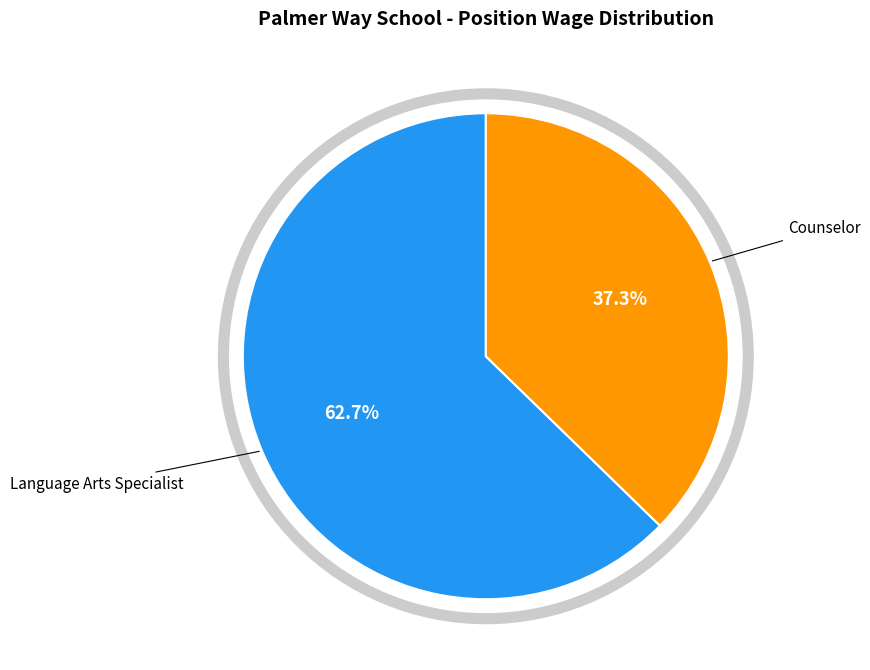

Count the number of slices in the pie.

2